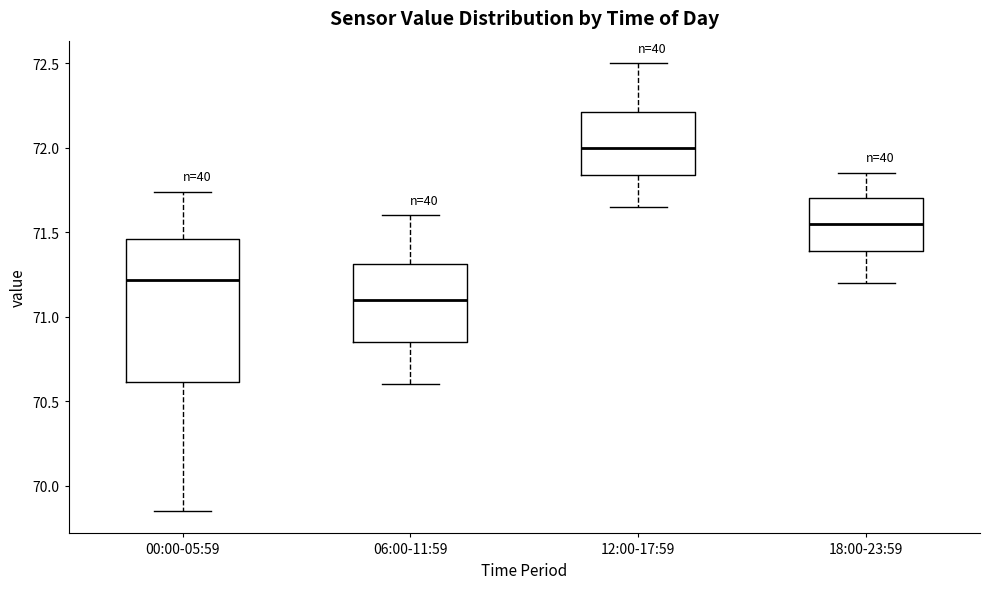

Reading left to right, transcribe this box plot: for each box, give where its median line is, the range the box spans, and where its two whiskers end, as read against the y-axis. The values are not printed on the chart, so give them approximately, as read against the axis.

00:00-05:59: median 71.20, box 70.60 to 71.45, whiskers 69.85 to 71.75
06:00-11:59: median 71.10, box 70.85 to 71.30, whiskers 70.60 to 71.60
12:00-17:59: median 72.00, box 71.85 to 72.20, whiskers 71.65 to 72.50
18:00-23:59: median 71.55, box 71.40 to 71.70, whiskers 71.20 to 71.85